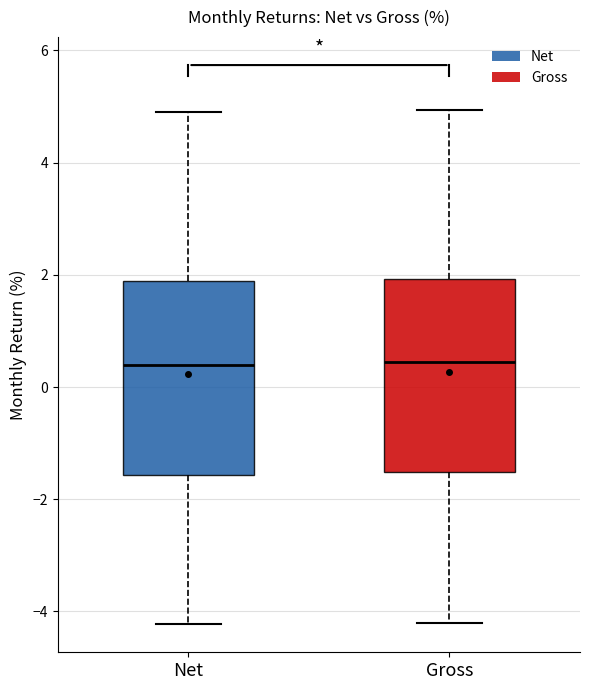

Where is the upper edge of the box for Net on the y-axis? The values are not printed on the chart, so give them approximately, as read against the axis.

1.8